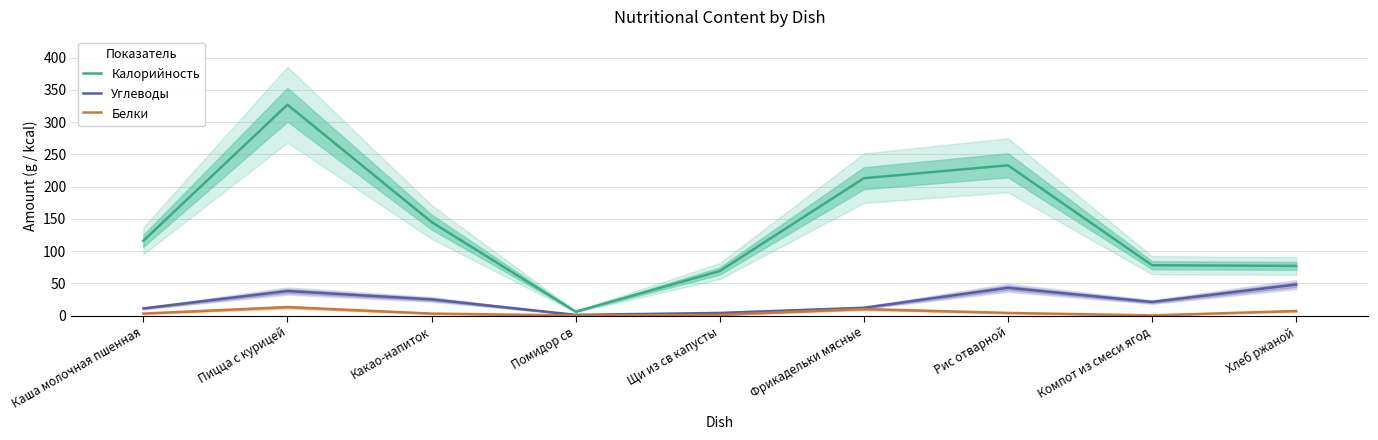

What is the label of the 5th point from the left?

Щи из св капусты